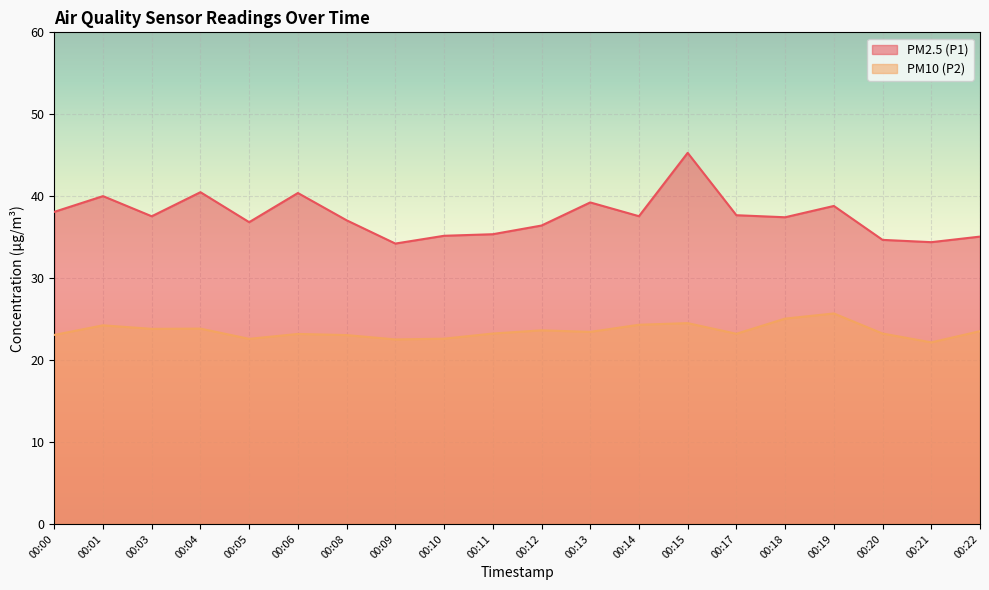

Which series has the largest range (max minus min)?

PM2.5 (P1)